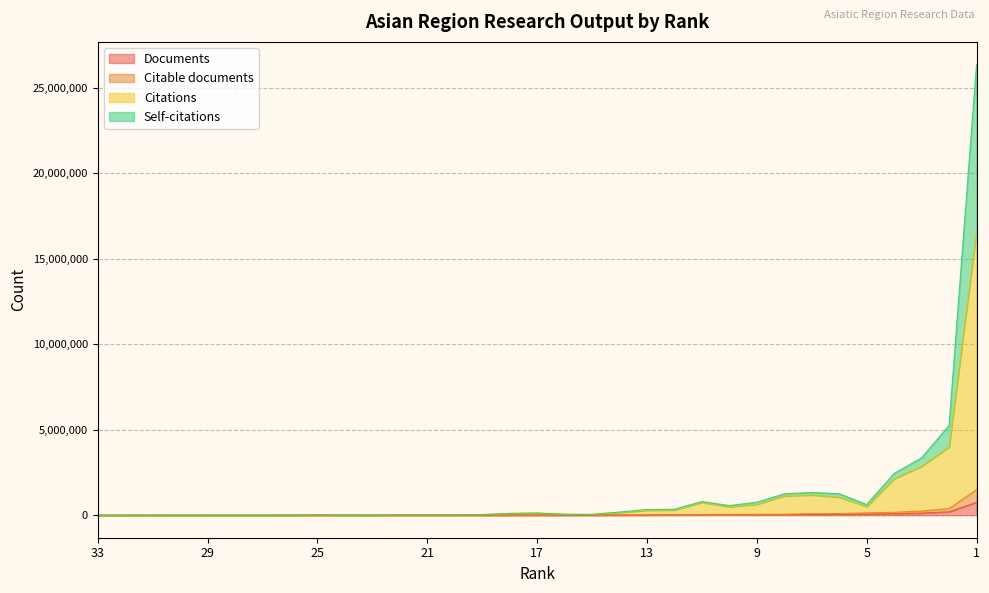

At which category does Self-citations reach its first local peak?

30